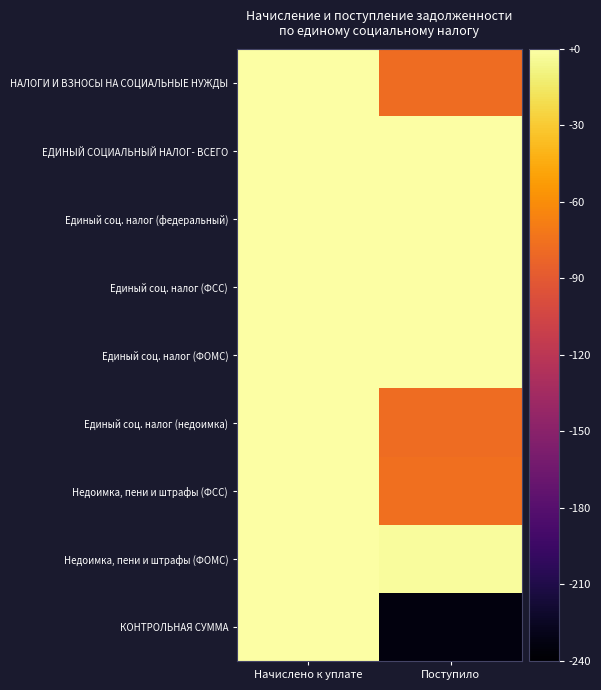

Reading left to right, list all the values displayed in this chart.

НАЛОГИ И ВЗНОСЫ НА СОЦИАЛЬНЫЕ НУЖДЫ: Начислено к уплате=0	Поступило=-78
ЕДИНЫЙ СОЦИАЛЬНЫЙ НАЛОГ- ВСЕГО: Начислено к уплате=0	Поступило=0
Единый соц. налог (федеральный): Начислено к уплате=0	Поступило=0
Единый соц. налог (ФСС): Начислено к уплате=0	Поступило=0
Единый соц. налог (ФОМС): Начислено к уплате=0	Поступило=0
Единый соц. налог (недоимка): Начислено к уплате=0	Поступило=-78
Недоимка, пени и штрафы (ФСС): Начислено к уплате=0	Поступило=-76
Недоимка, пени и штрафы (ФОМС): Начислено к уплате=0	Поступило=-2
КОНТРОЛЬНАЯ СУММА: Начислено к уплате=0	Поступило=-234